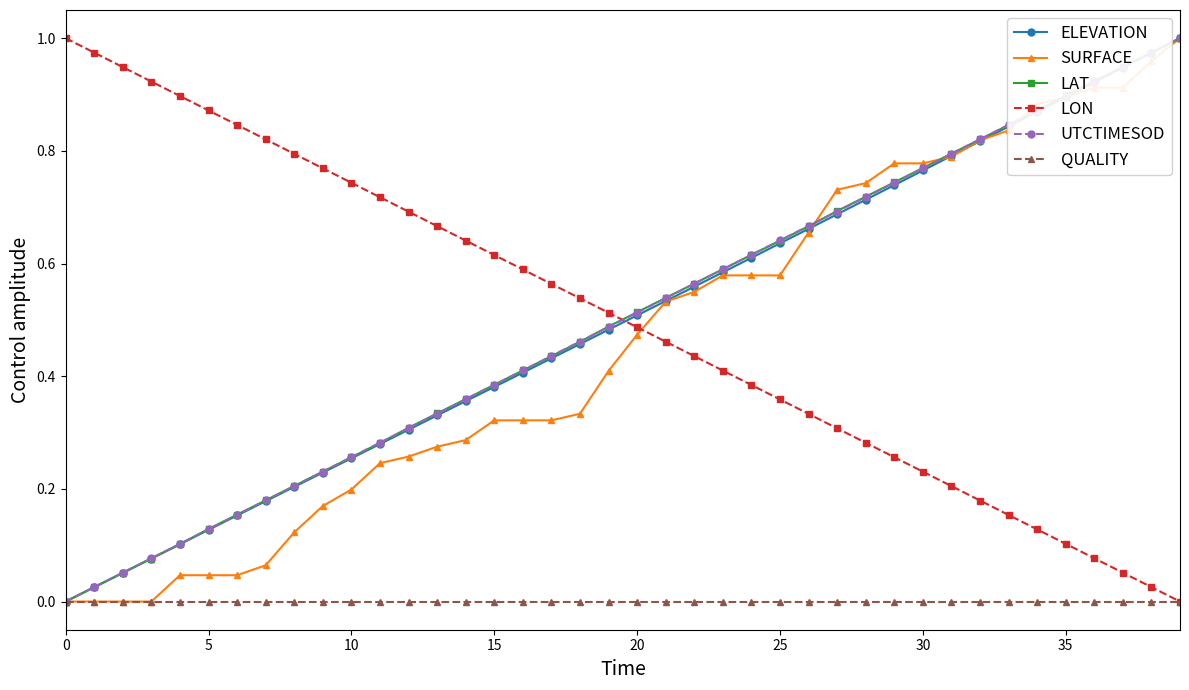

True or false: UTCTIMESOD has more than 0 interior local peaks.

False